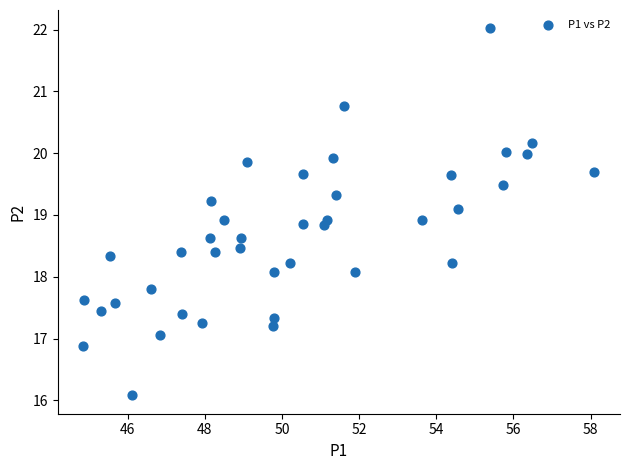

What is the range of X values (max minus min)?

13.2